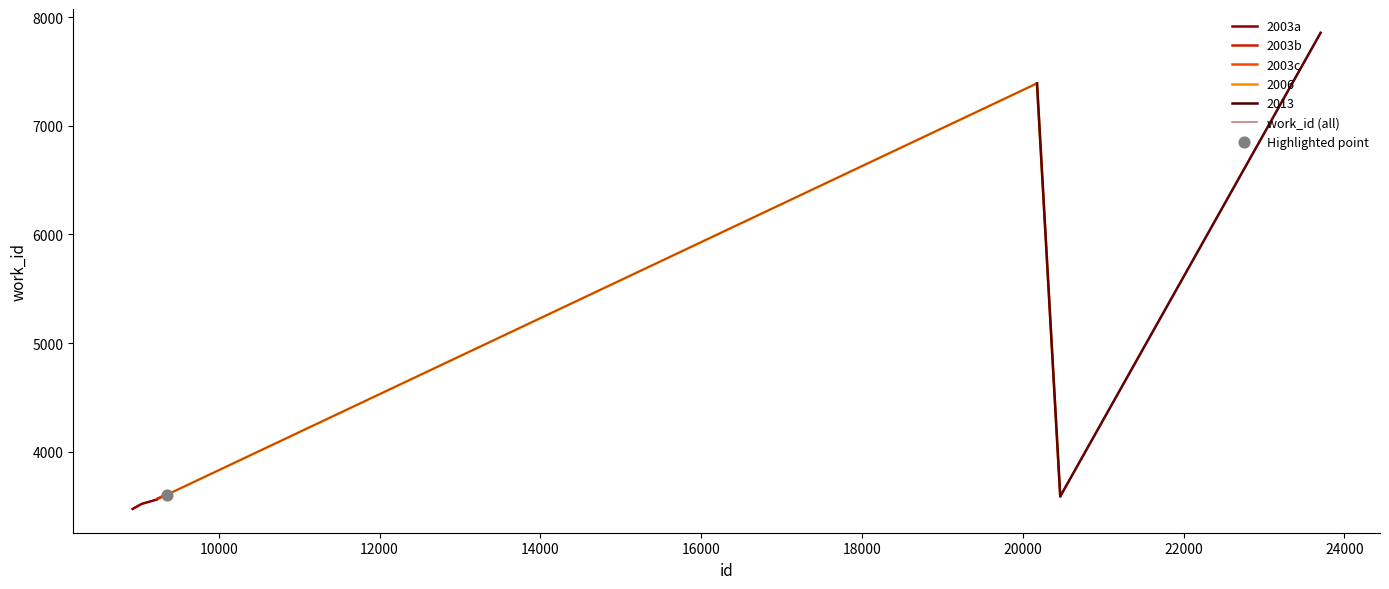

What is the change in value from 9229 to 23703?

+4293